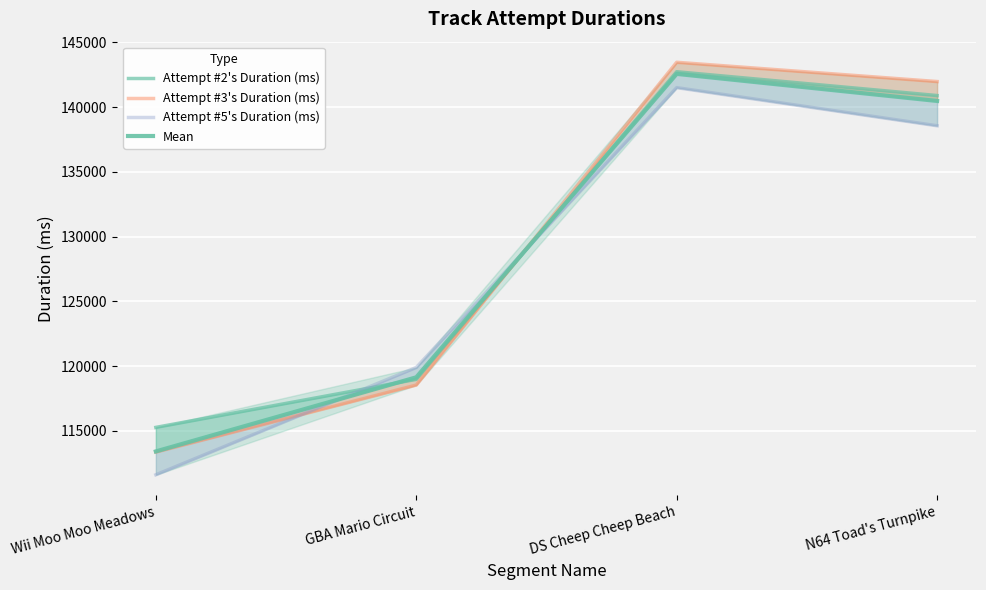

Reading right to left, list all the values displayed in this chart.

Attempt #2's Duration (ms): N64 Toad's Turnpike=140898.0	DS Cheep Cheep Beach=142737.0	GBA Mario Circuit=118973.0	Wii Moo Moo Meadows=115264.0
Attempt #3's Duration (ms): N64 Toad's Turnpike=141979.0	DS Cheep Cheep Beach=143467.0	GBA Mario Circuit=118533.0	Wii Moo Moo Meadows=113356.0
Attempt #5's Duration (ms): N64 Toad's Turnpike=138563.0	DS Cheep Cheep Beach=141508.0	GBA Mario Circuit=119892.0	Wii Moo Moo Meadows=111603.0
Mean: N64 Toad's Turnpike=140480.0	DS Cheep Cheep Beach=142570.7	GBA Mario Circuit=119132.7	Wii Moo Moo Meadows=113407.7